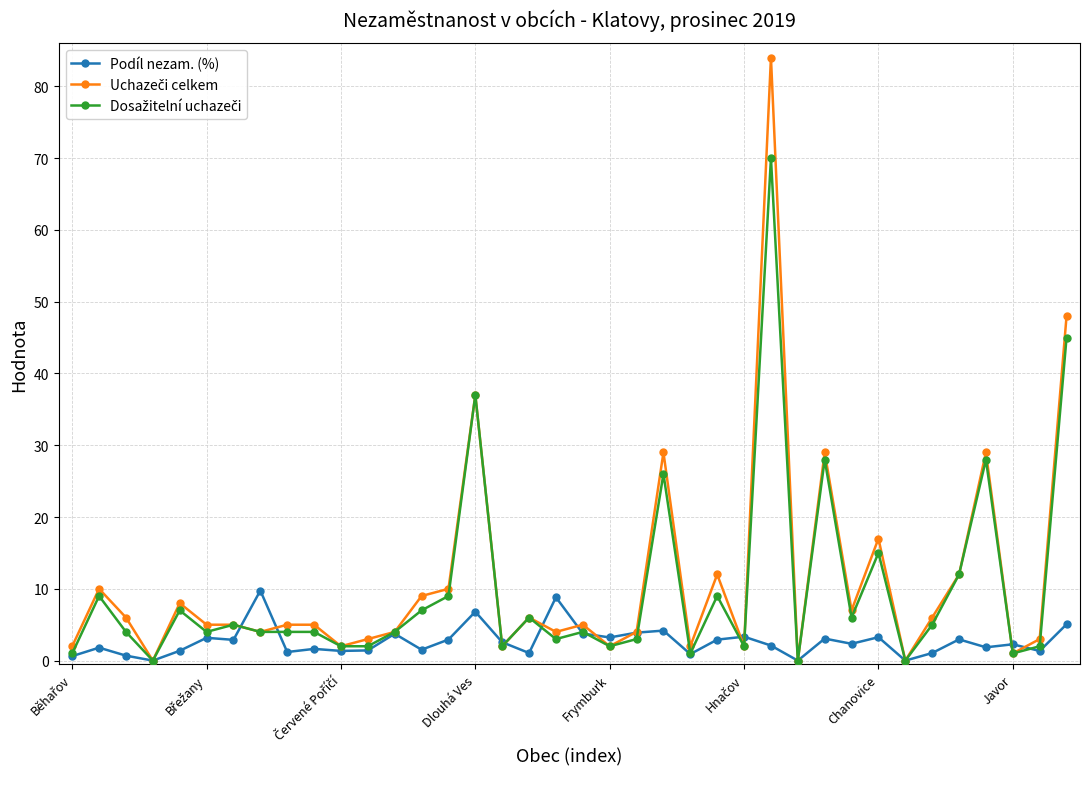

What is the maximum value for Podíl nezam. (%)?

9.8